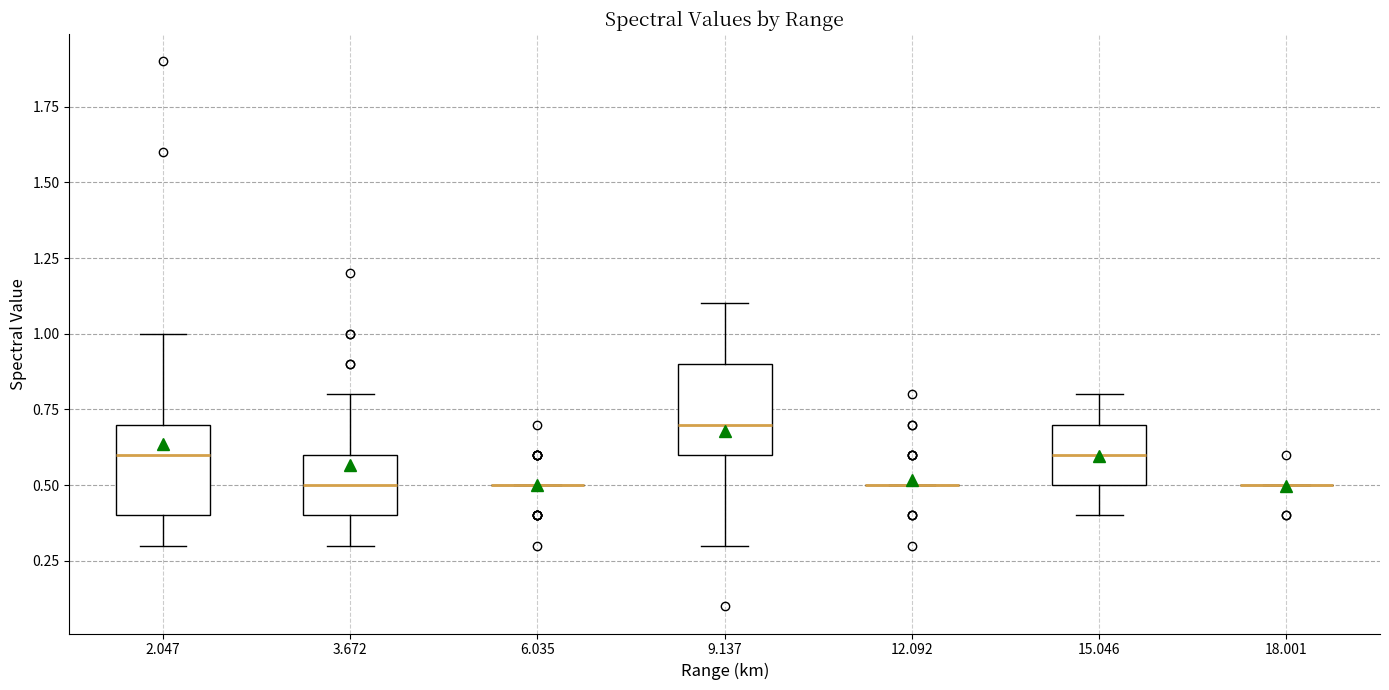

Where does the upper whisker of the box at x = 3.672 end on the y-axis? The values are not printed on the chart, so give them approximately, as read against the axis.

0.8